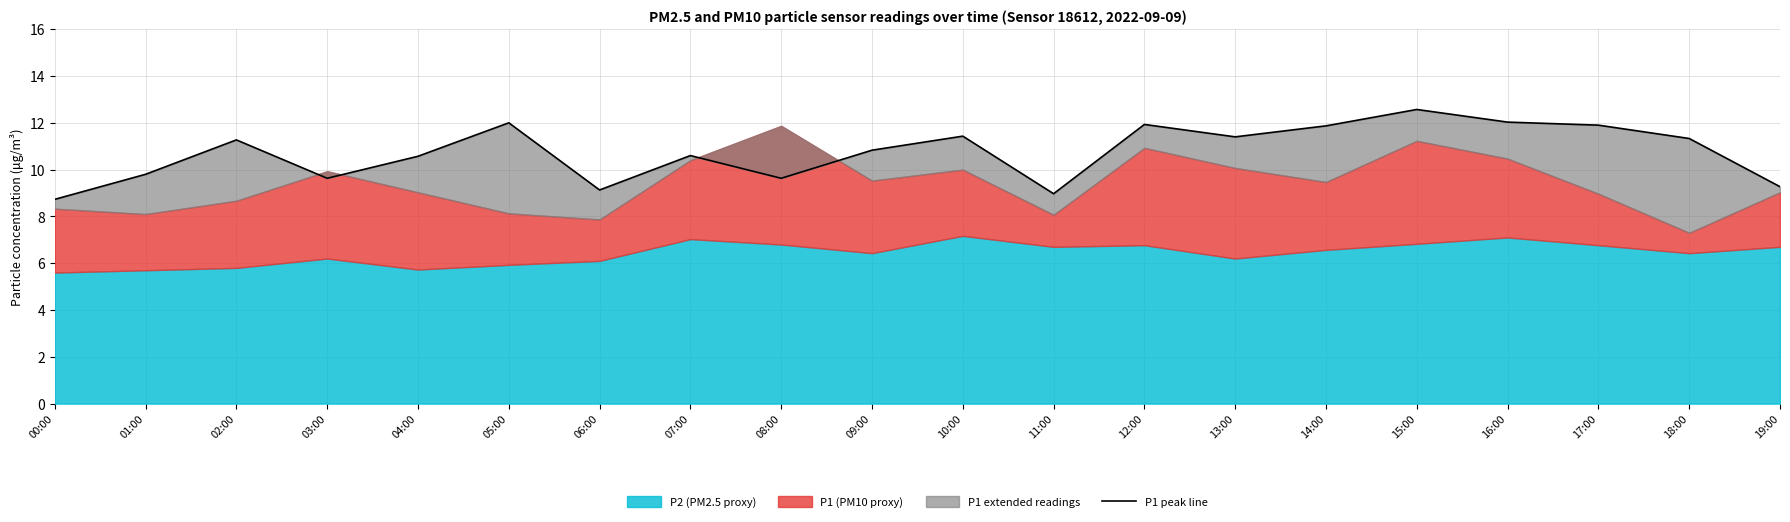

What is the label of the 3rd point from the right?

17:00